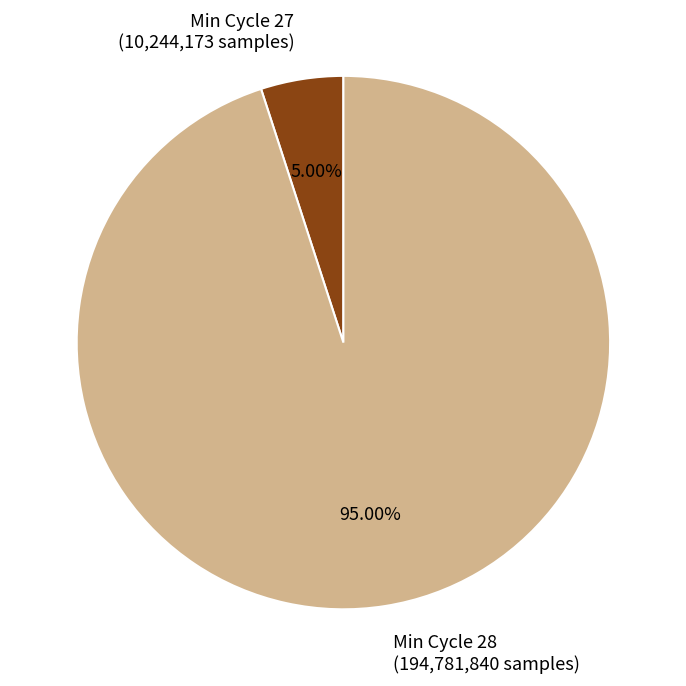

Approximately how many times larger is the value at Min Cycle 28 (194,781,840 samples) compared to Min Cycle 27 (10,244,173 samples)?

19.0